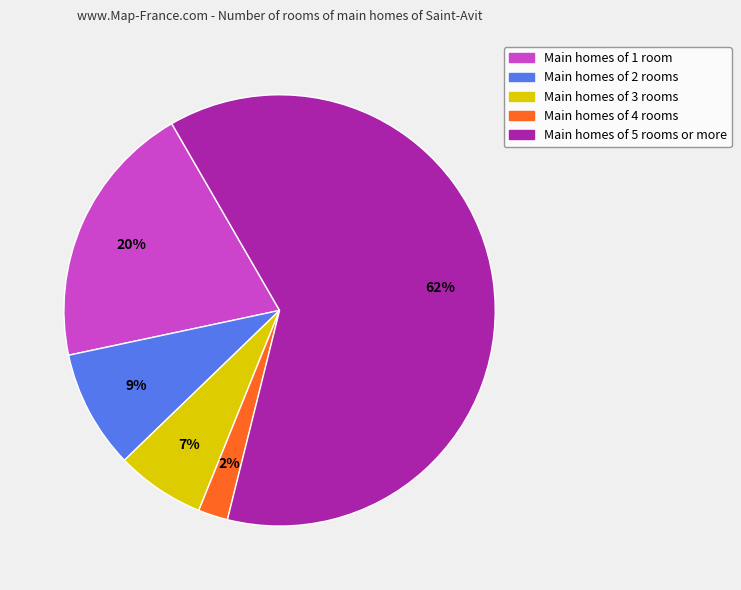

How many slices are in this pie chart?

5